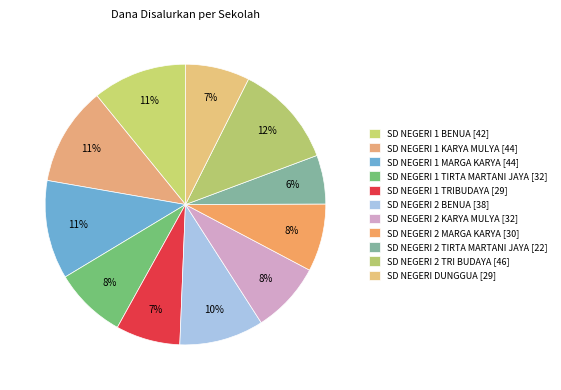

To the nearest percent, what is the combined percentage of SD NEGERI 2 TRI BUDAYA and SD NEGERI 2 MARGA KARYA?

20%